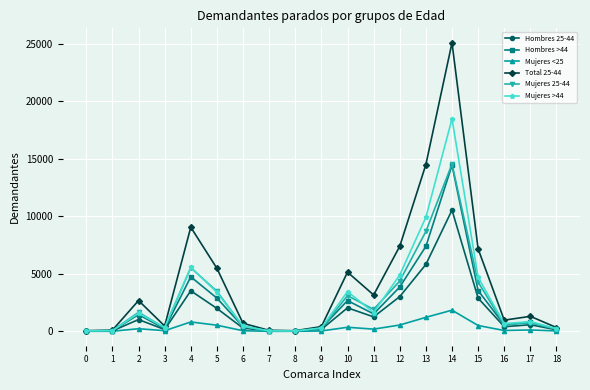

What is the spread (max minus min) of values at 9?

379